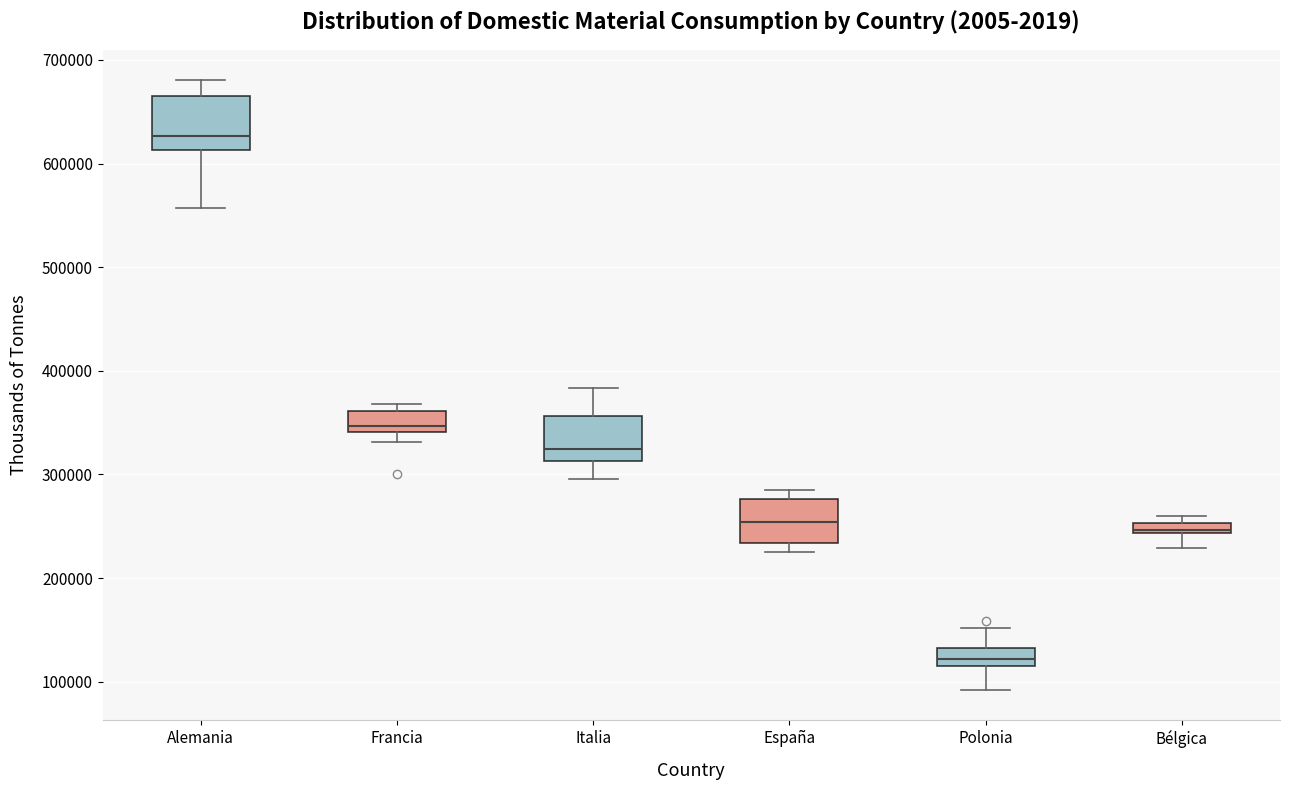

Where is the lower edge of the box for Italia on the y-axis? The values are not printed on the chart, so give them approximately, as read against the axis.

310000